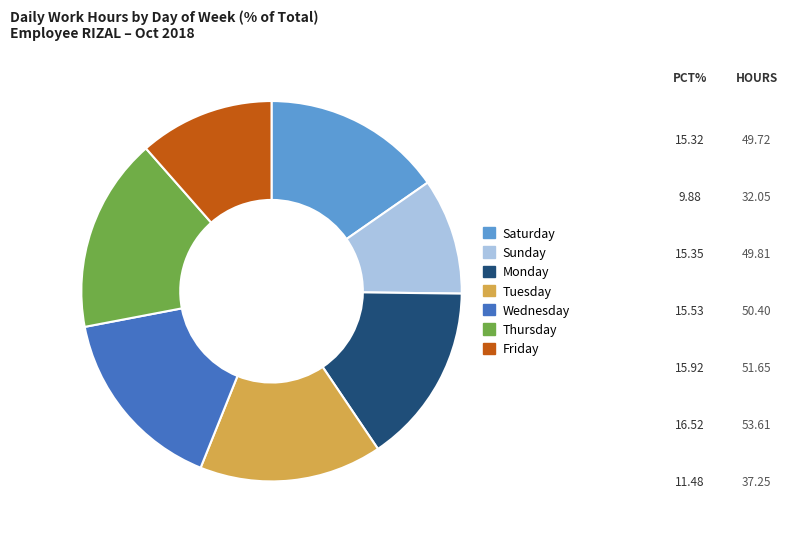

Does any single category account for the majority?

No